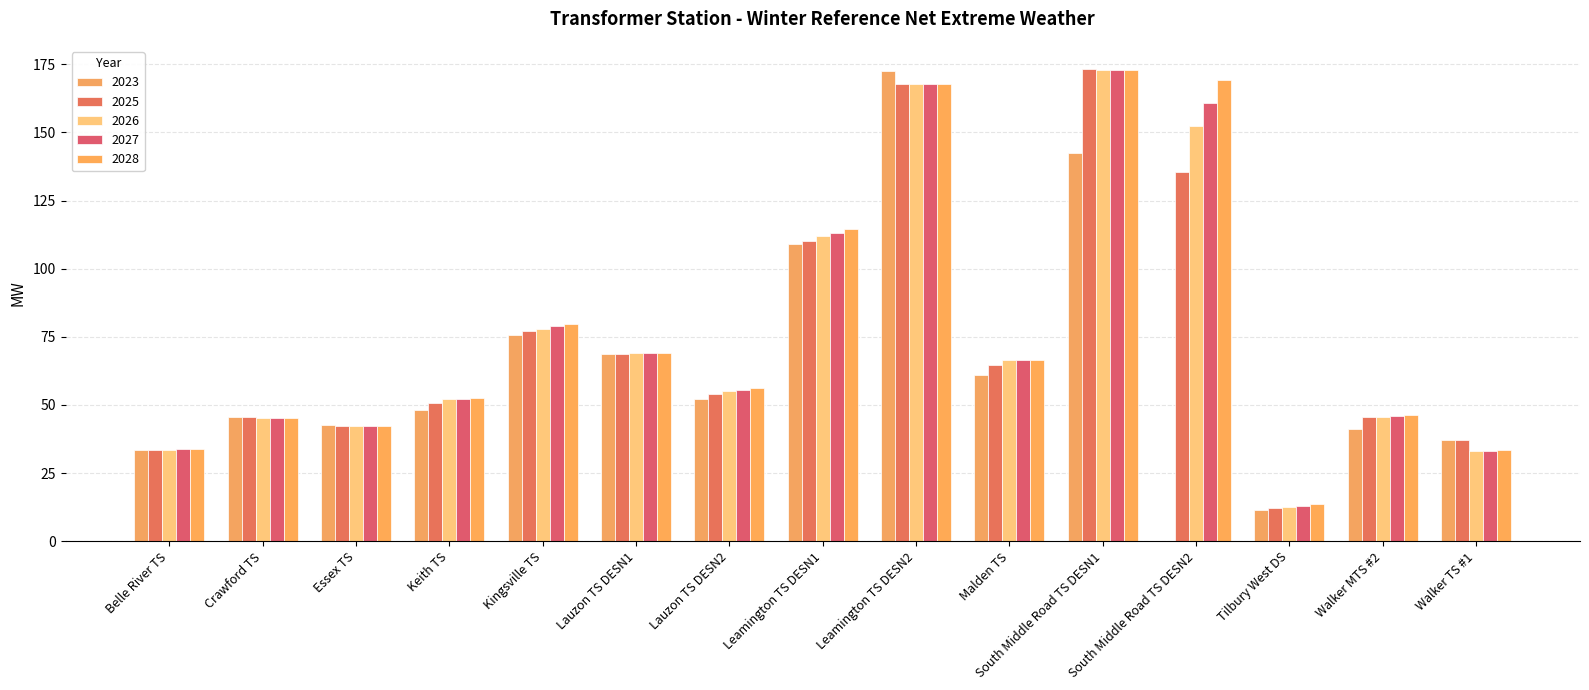

What is the total value across all series at Essex TS?

211.4